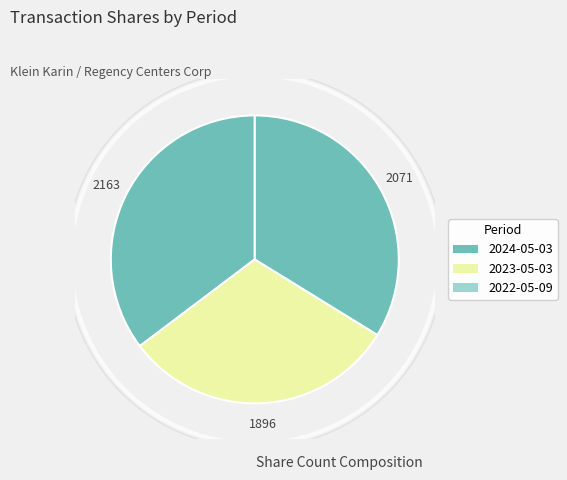

The 2023-05-03 slice represents 46% of the pie. True or false?

False